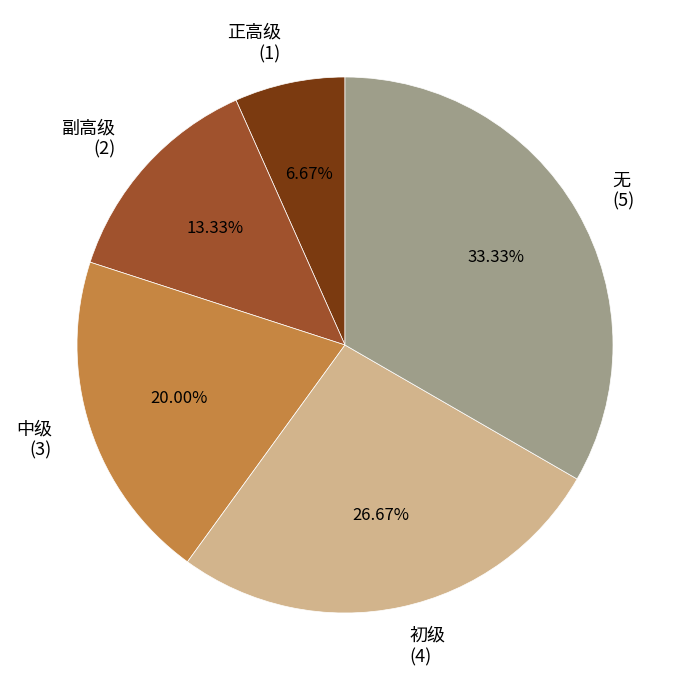

What percentage is the 正高级 slice, to the nearest percent?

7%